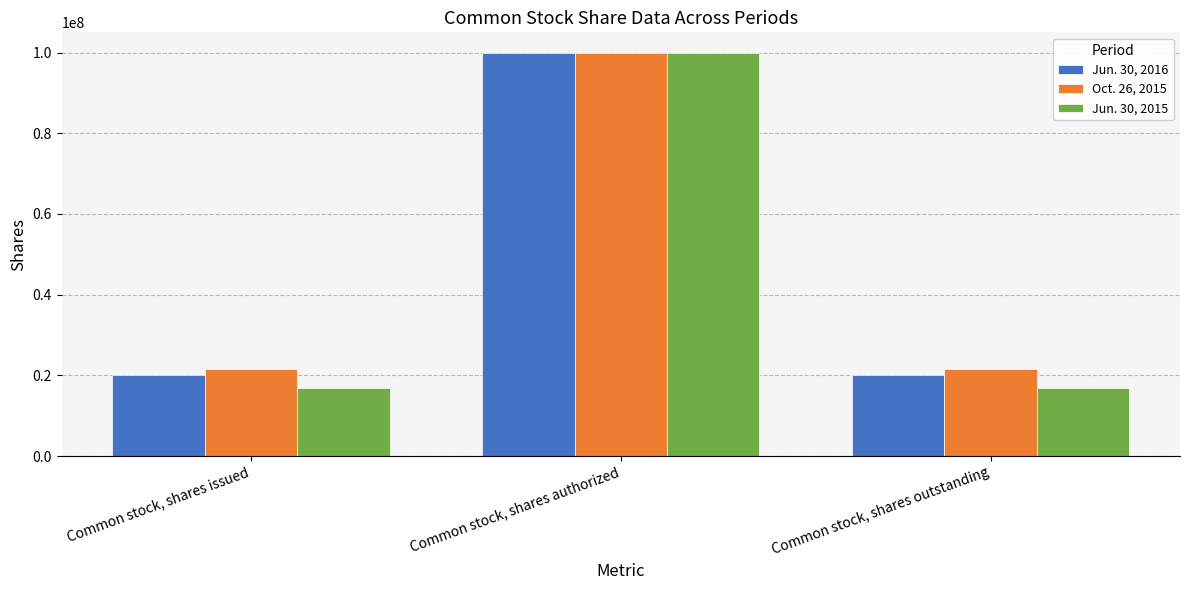

Reading left to right, extract all data points from this chart.

Jun. 30, 2016: Common stock, shares issued=20041647	Common stock, shares authorized=100000000	Common stock, shares outstanding=20041647
Oct. 26, 2015: Common stock, shares issued=21526747	Common stock, shares authorized=100000000	Common stock, shares outstanding=21526747
Jun. 30, 2015: Common stock, shares issued=16800000	Common stock, shares authorized=100000000	Common stock, shares outstanding=16800000